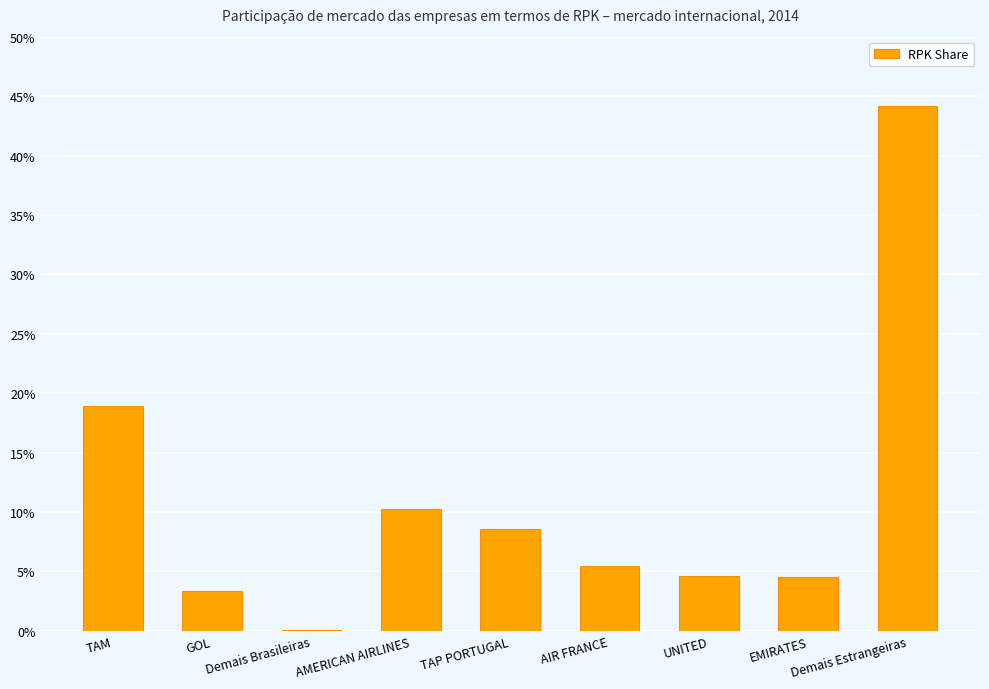

Rank the categories by value from lowest to highest.

Demais Brasileiras, GOL, EMIRATES, UNITED, AIR FRANCE, TAP PORTUGAL, AMERICAN AIRLINES, TAM, Demais Estrangeiras